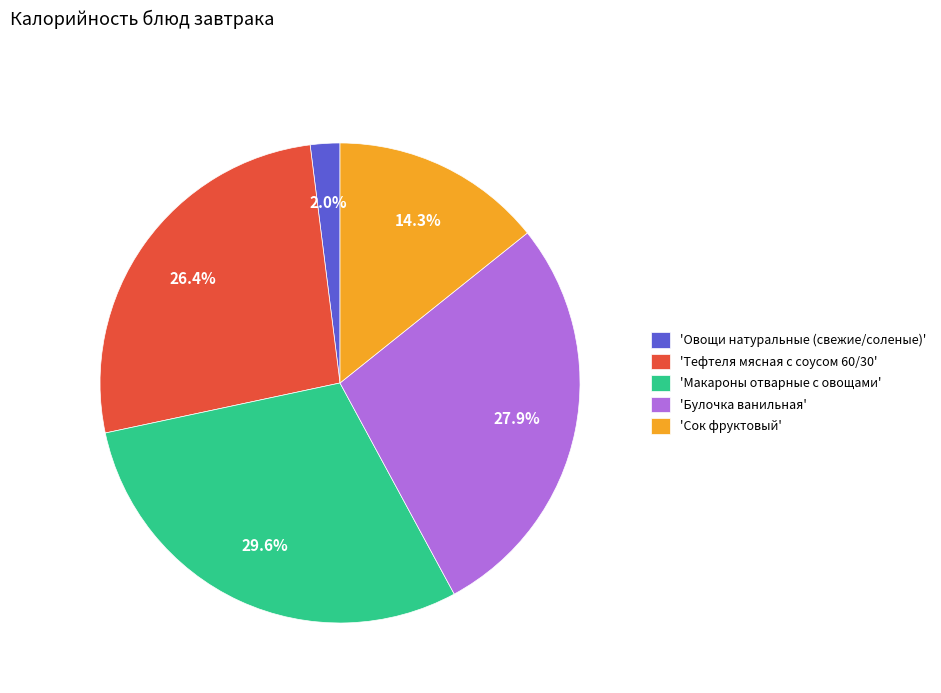

Rank the categories by value from lowest to highest.

'Овощи натуральные (свежие/соленые)', 'Сок фруктовый', 'Тефтеля мясная с соусом 60/30', 'Булочка ванильная', 'Макароны отварные с овощами'